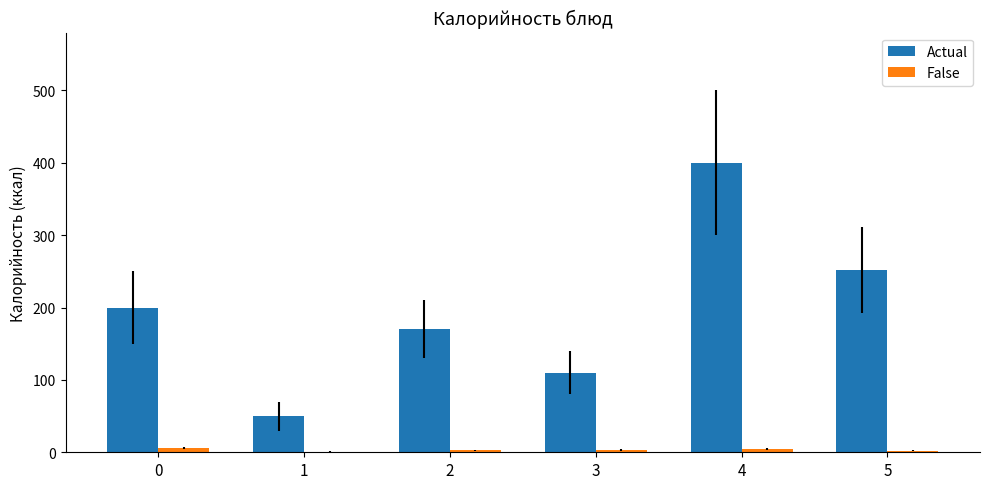

How many groups of bars are there?

6